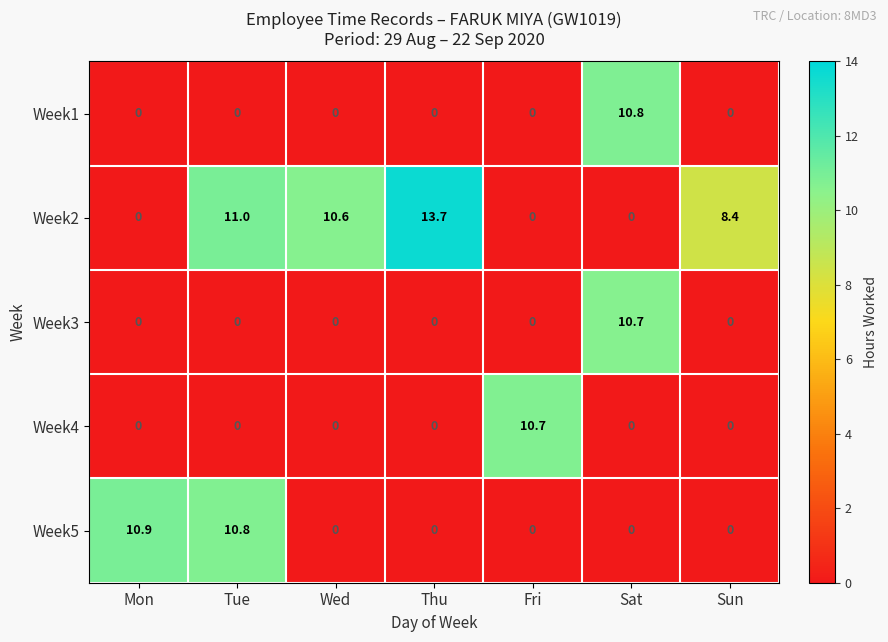

What is the difference between the highest and lowest values at Mon?

10.9